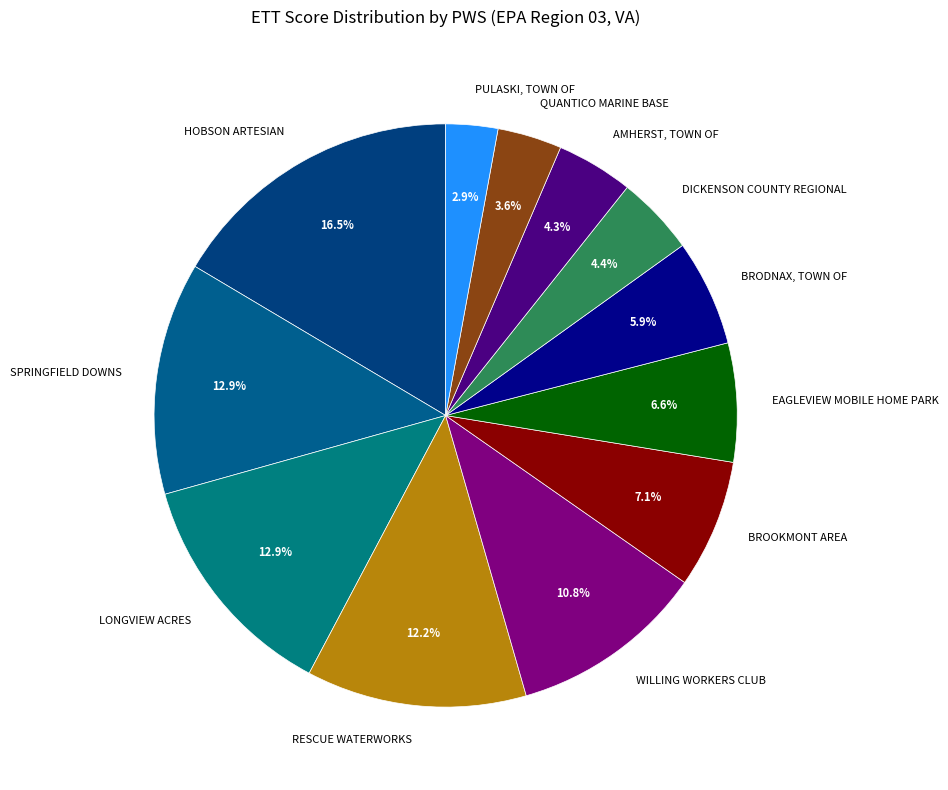

Which slice is the largest?

HOBSON ARTESIAN